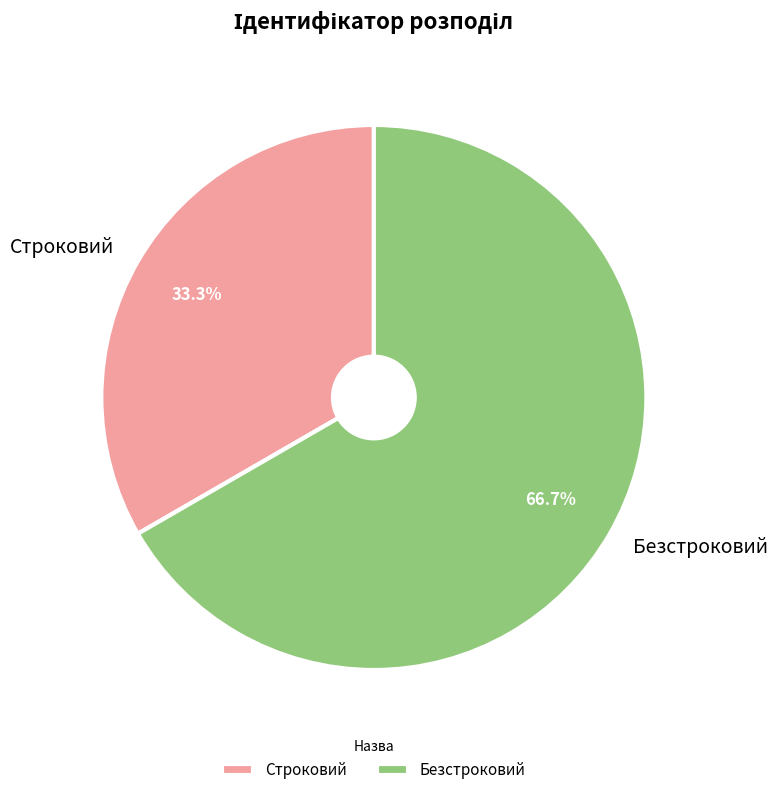

Is Безстроковий the majority of the pie?

Yes